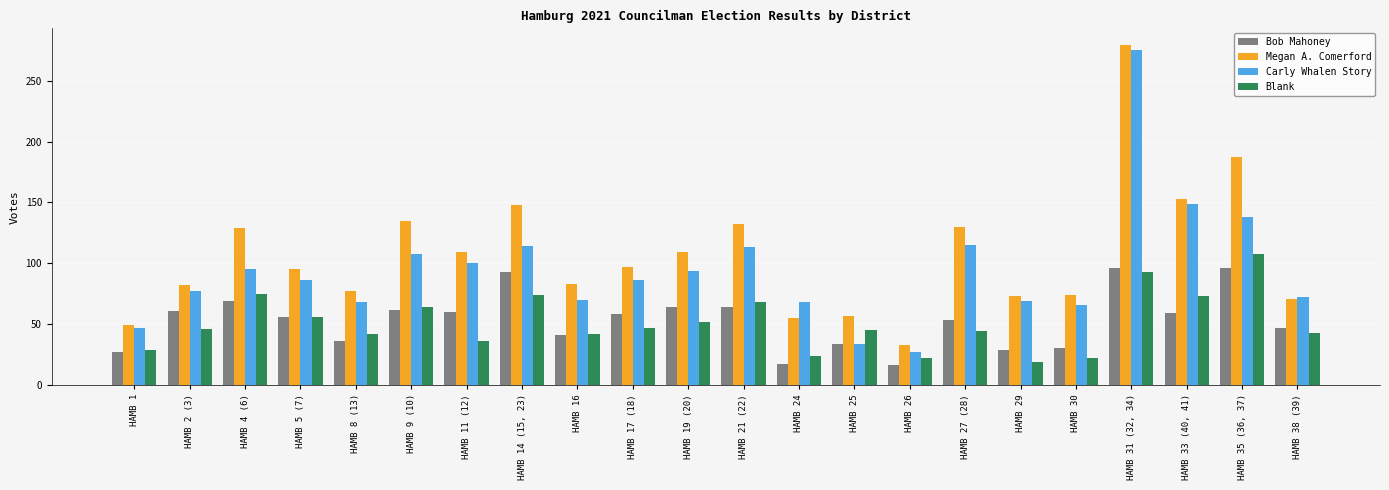

Which category has the highest value in the Carly Whalen Story series?

HAMB 31 (32, 34)